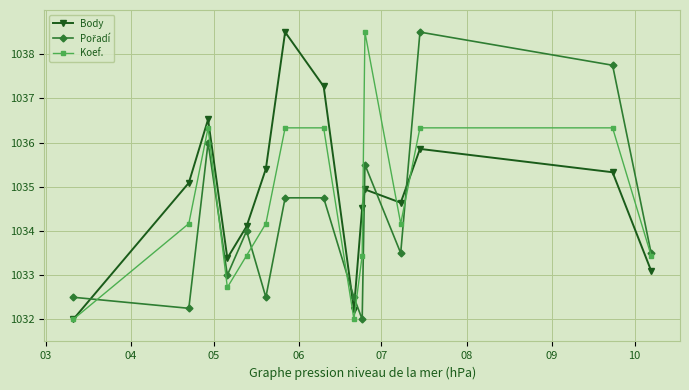

What is the highest value of the Koef. series?

1038.5